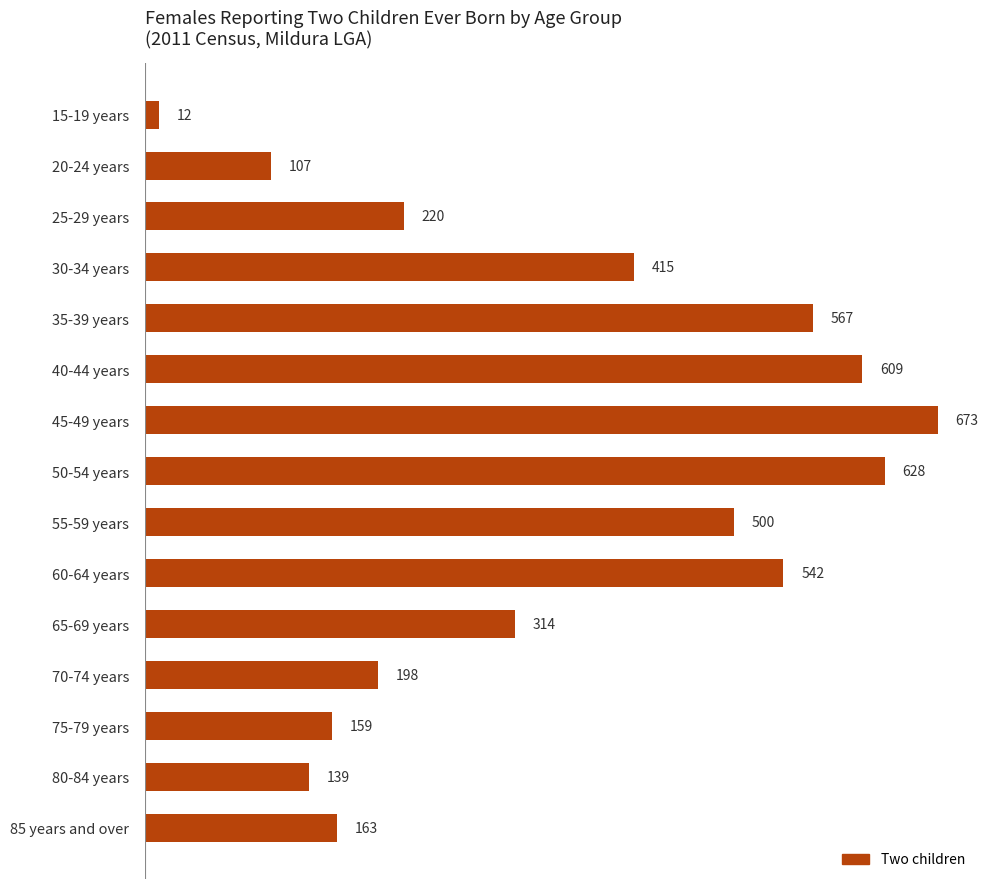

Reading bottom to top, extract all data points from this chart.

85 years and over=163	80-84 years=139	75-79 years=159	70-74 years=198	65-69 years=314	60-64 years=542	55-59 years=500	50-54 years=628	45-49 years=673	40-44 years=609	35-39 years=567	30-34 years=415	25-29 years=220	20-24 years=107	15-19 years=12